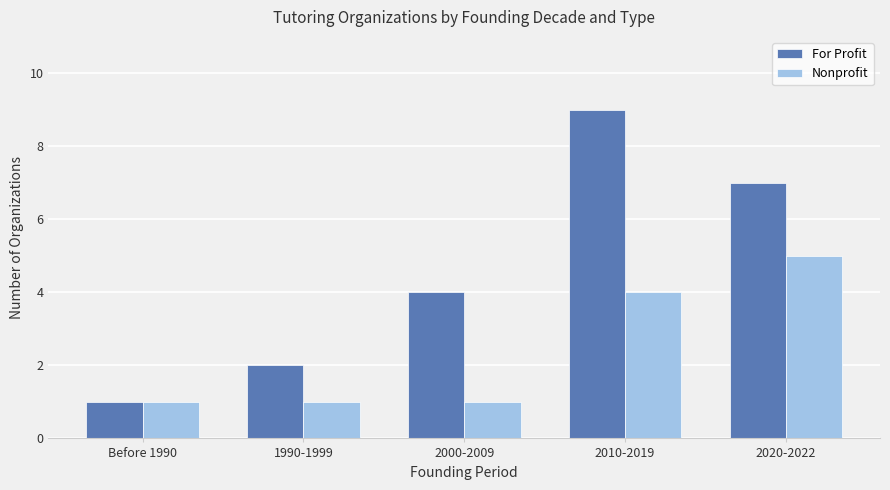

How many series are shown in this chart?

2